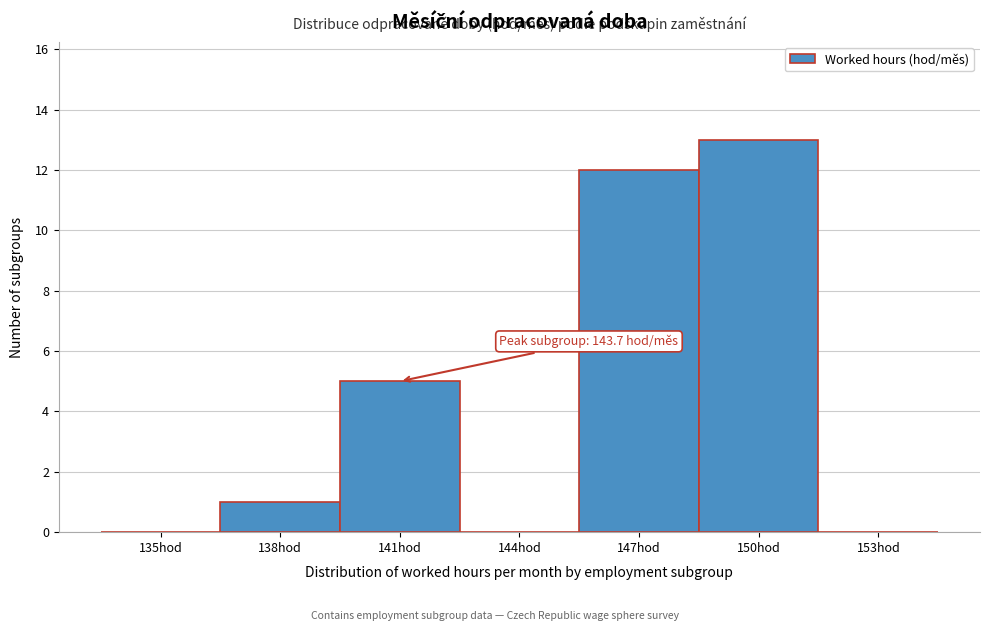

Reading left to right, extract all data points from this chart.

135hod=0	138hod=1	141hod=5	144hod=0	147hod=12	150hod=13	153hod=0